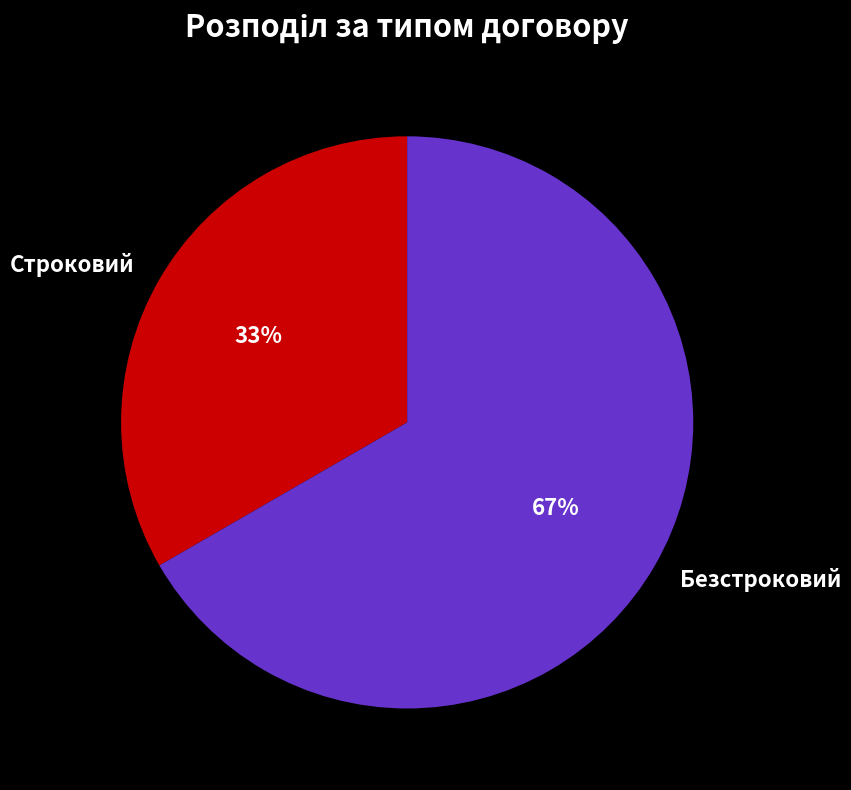

True or false: Строковий accounts for 33% of the total.

True